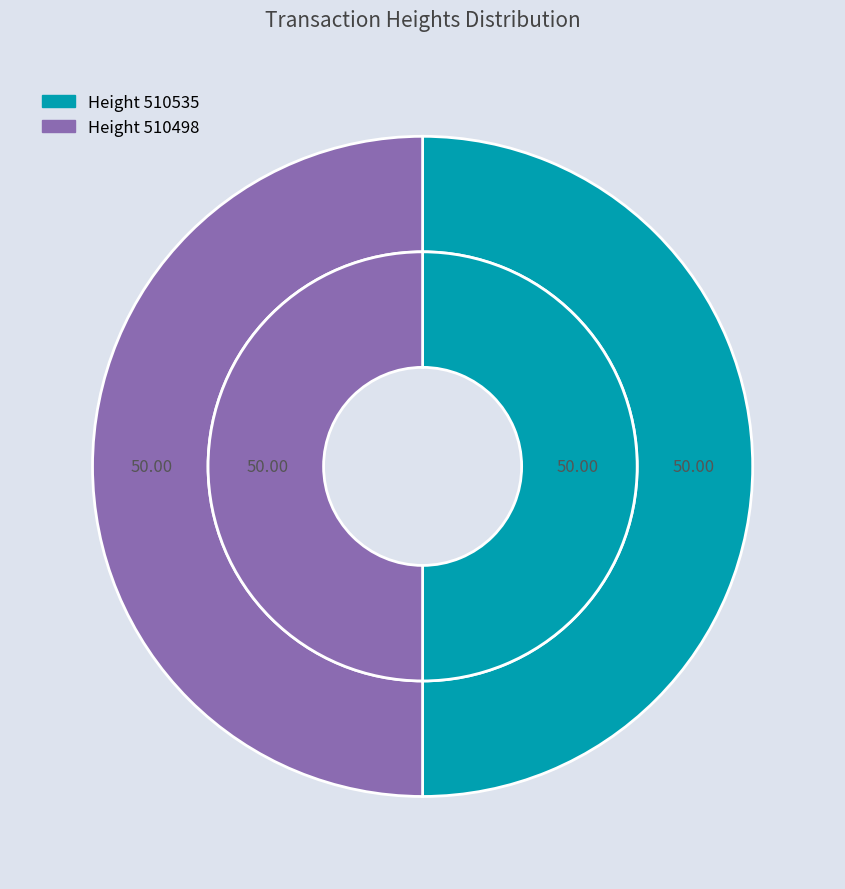

How many segments does this pie chart have?

2